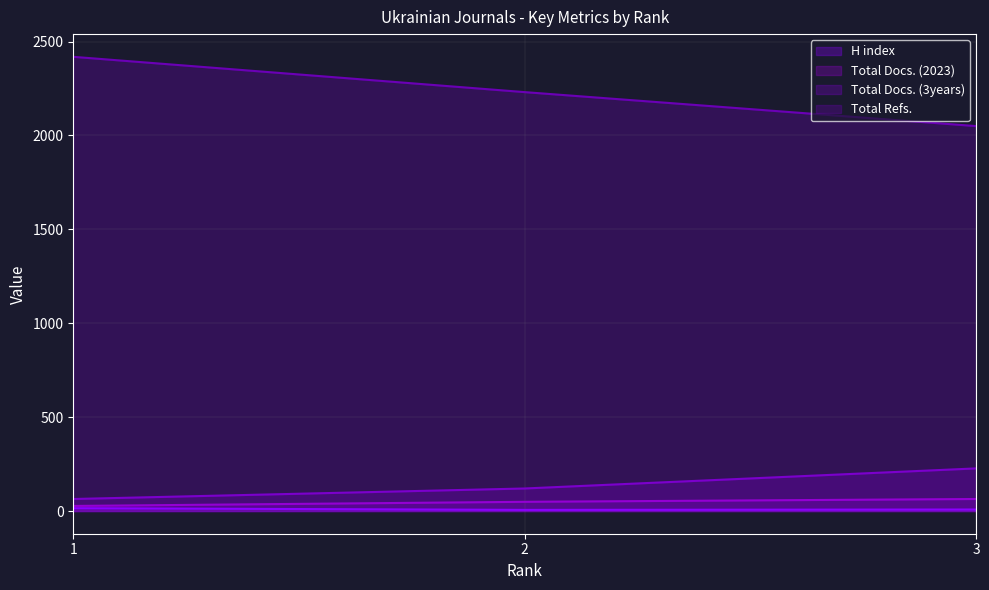

Count the number of categories in the chart.

3